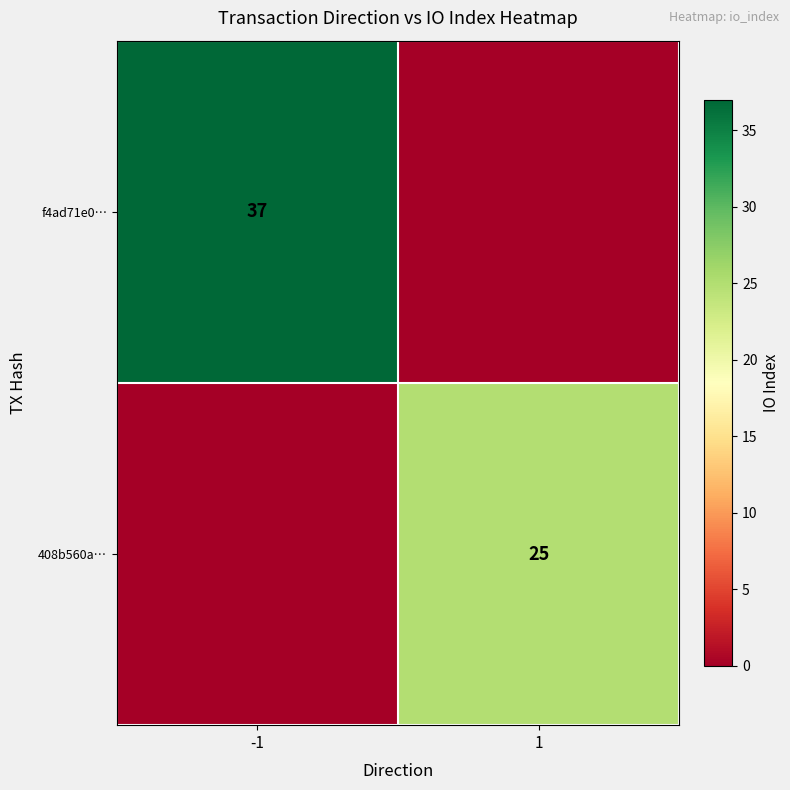

What is the spread (max minus min) of values at 1?

25